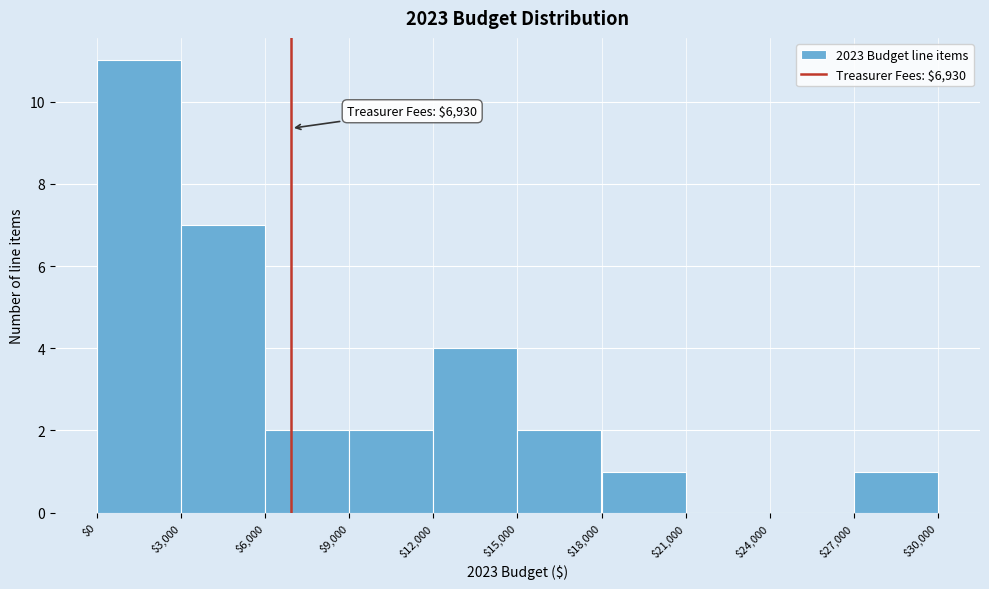

Over which range of the x-axis is the bar tallest?

$0 to $3,000